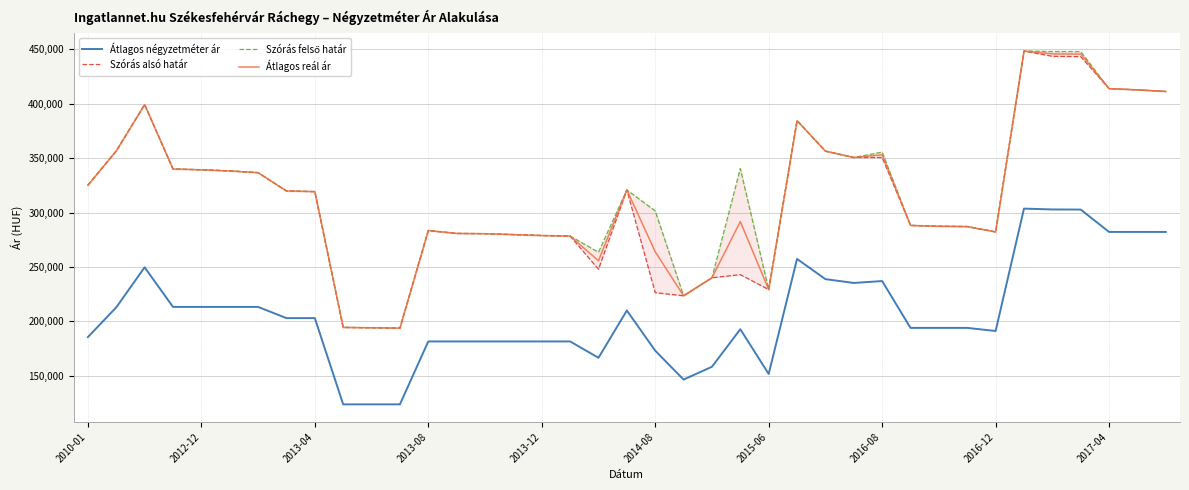

The value of Átlagos reál ár at 2012-12 is 105443. True or false?

False